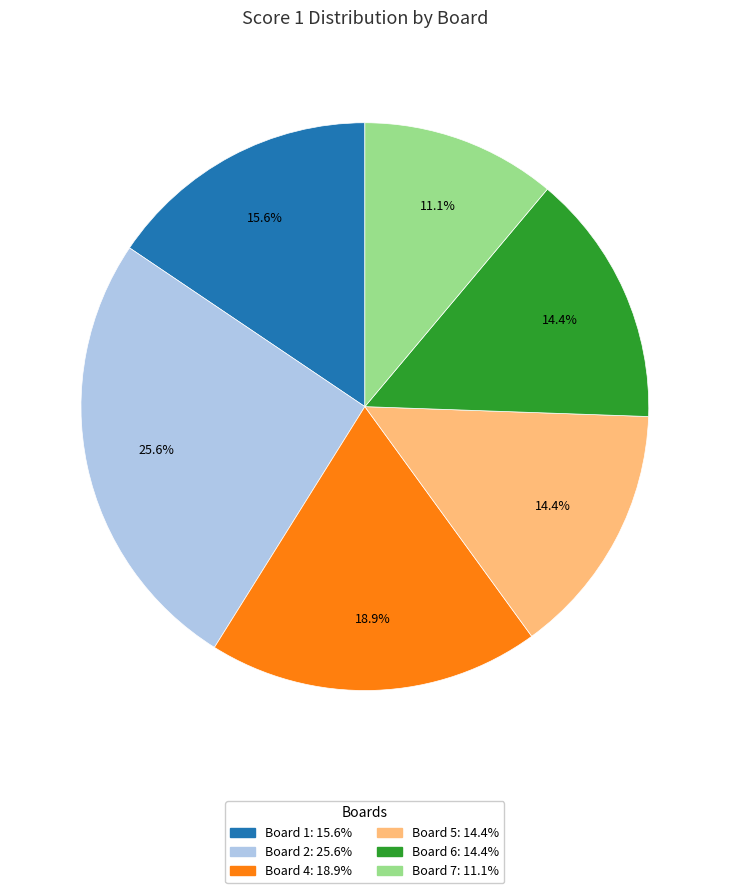

How many slices are in this pie chart?

6